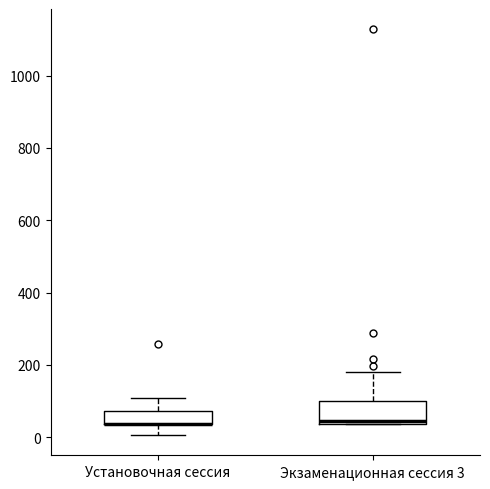

Comparing the boxes themselves (not the whiskers), which one is the tallest?

Экзаменационная сессия 3